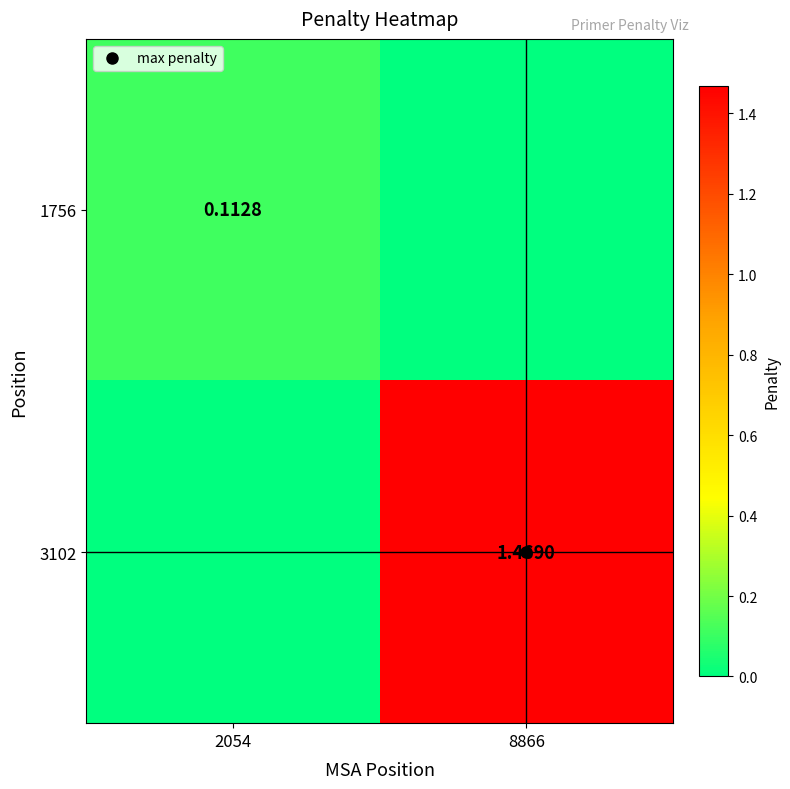

Which series changed the most between 2054 and 8866?

3102